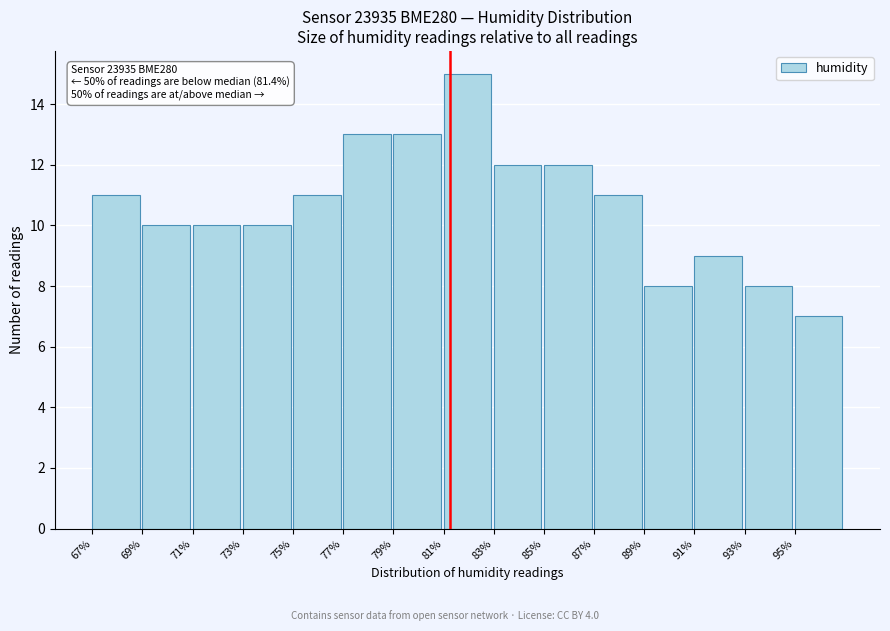

Reading left to right, extract all data points from this chart.

67%=11	69%=10	71%=10	73%=10	75%=11	77%=13	79%=13	81%=15	83%=12	85%=12	87%=11	89%=8	91%=9	93%=8	95%=7